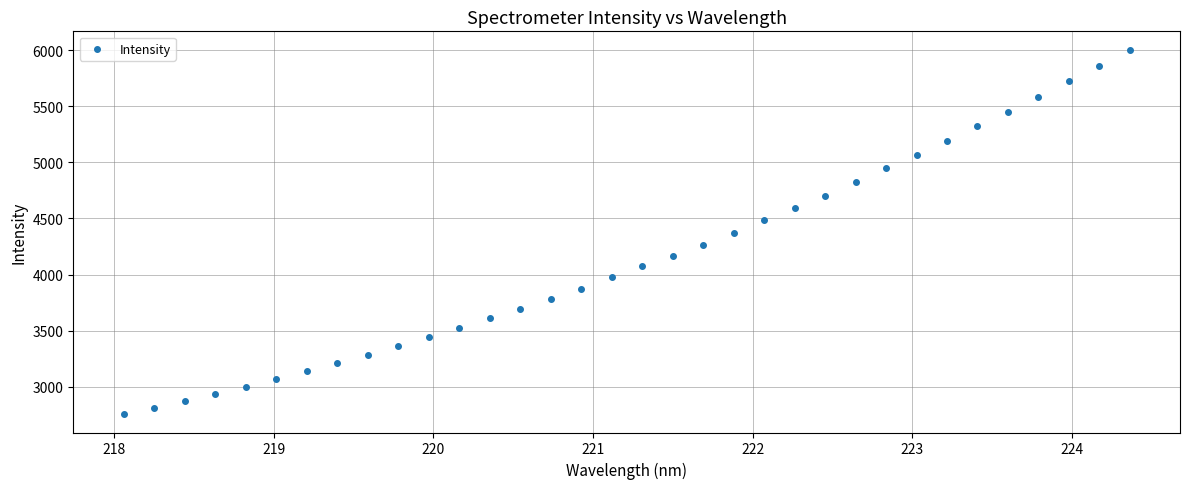

What is the range of X values (max minus min)?

6.3